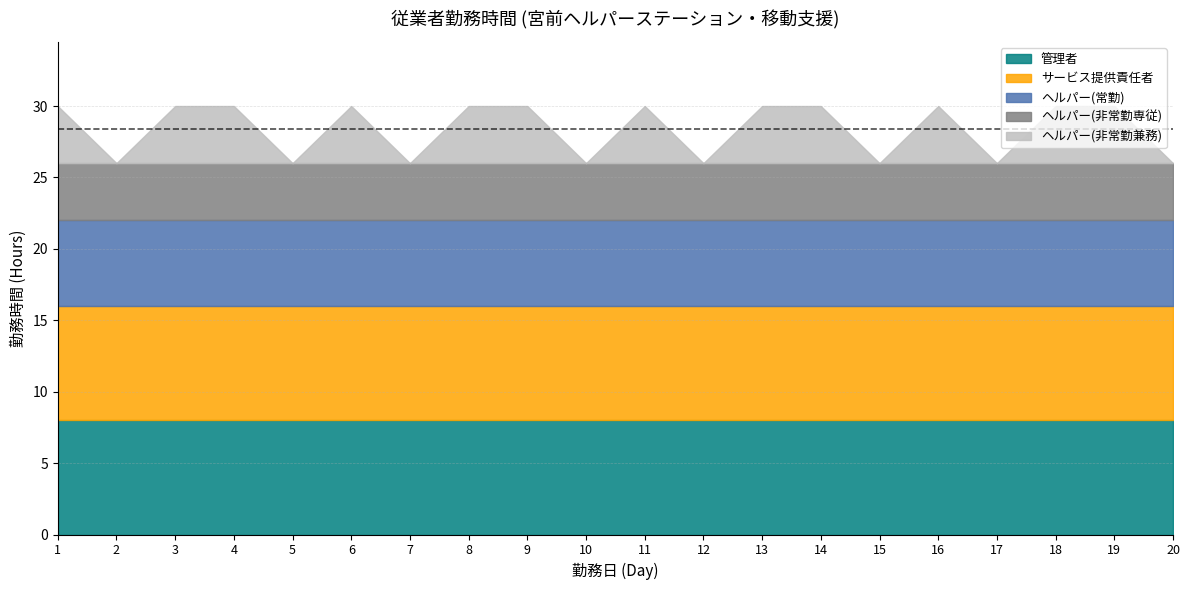

What is the total value across all series at 11?

30